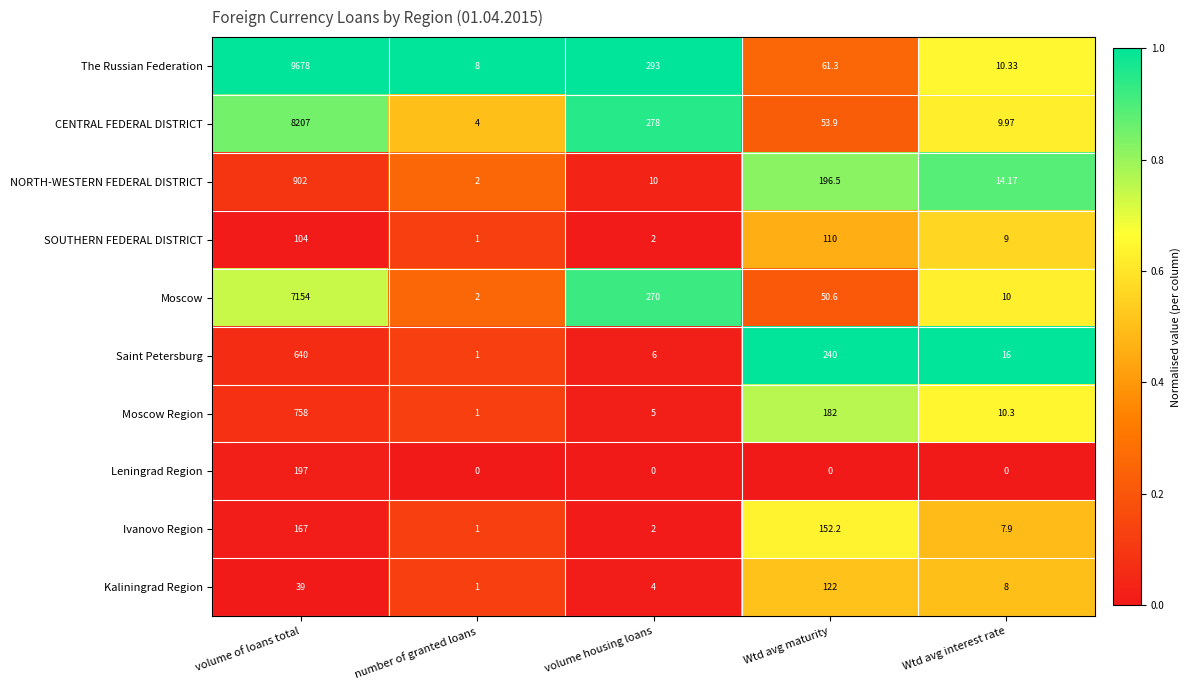

What is the total value across all series at Wtd avg interest rate?

95.7